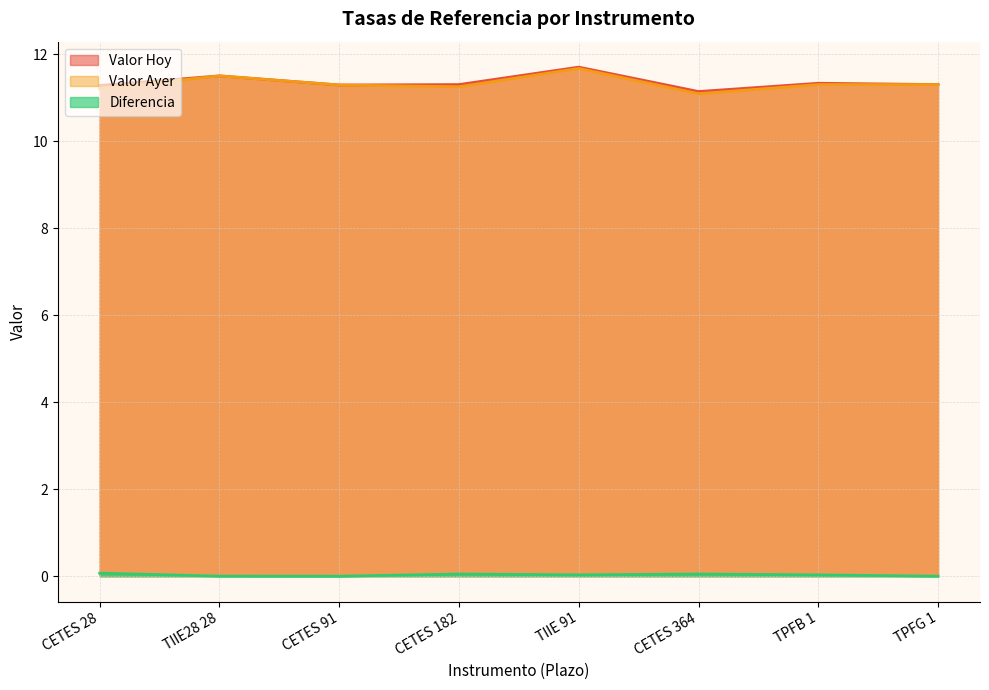

True or false: Diferencia and Valor Ayer cross at least once.

False